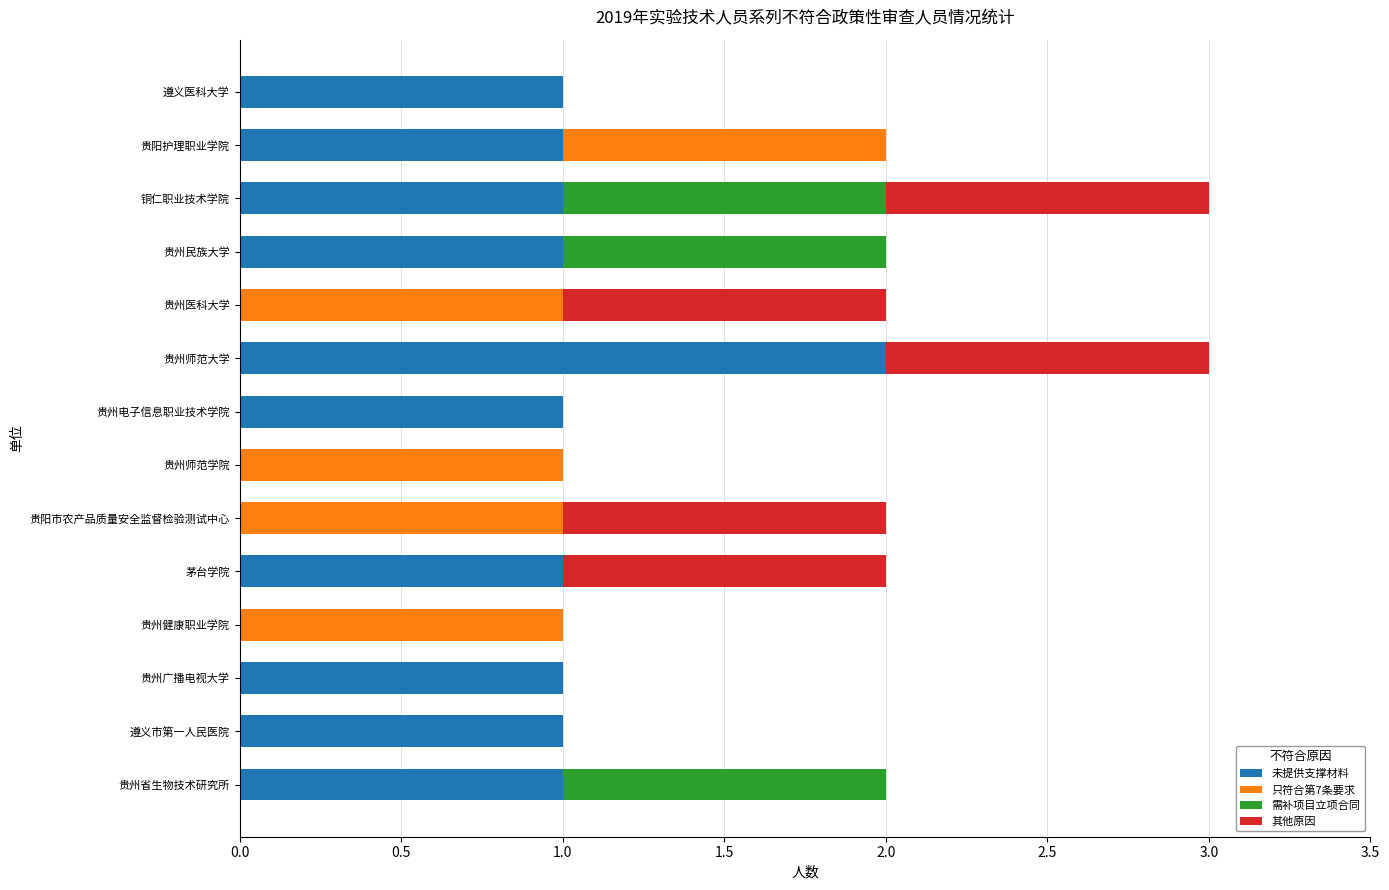

At which label does 未提供支撑材料 reach its peak?

贵州师范大学